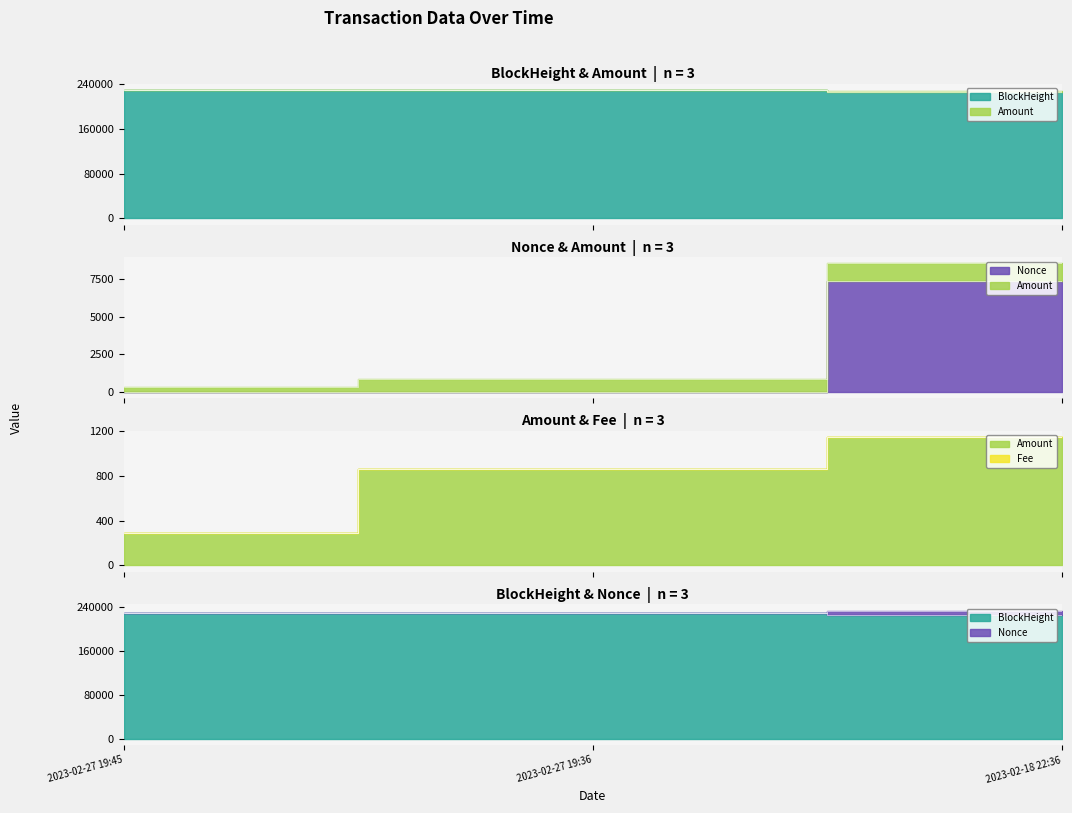

Which series has the largest total across all categories?

BlockHeight